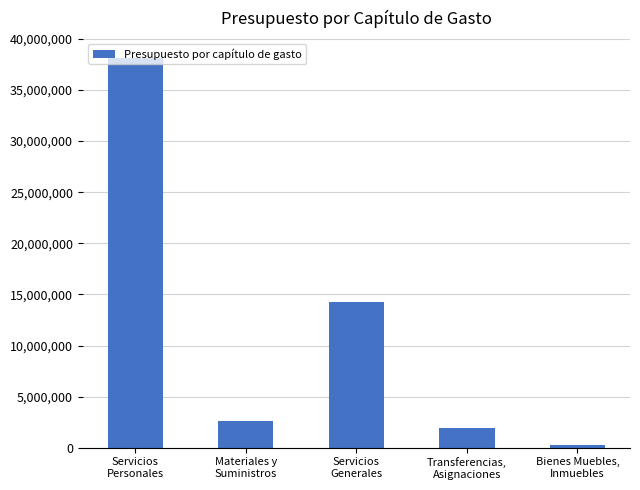

Count the number of data series in this chart.

1